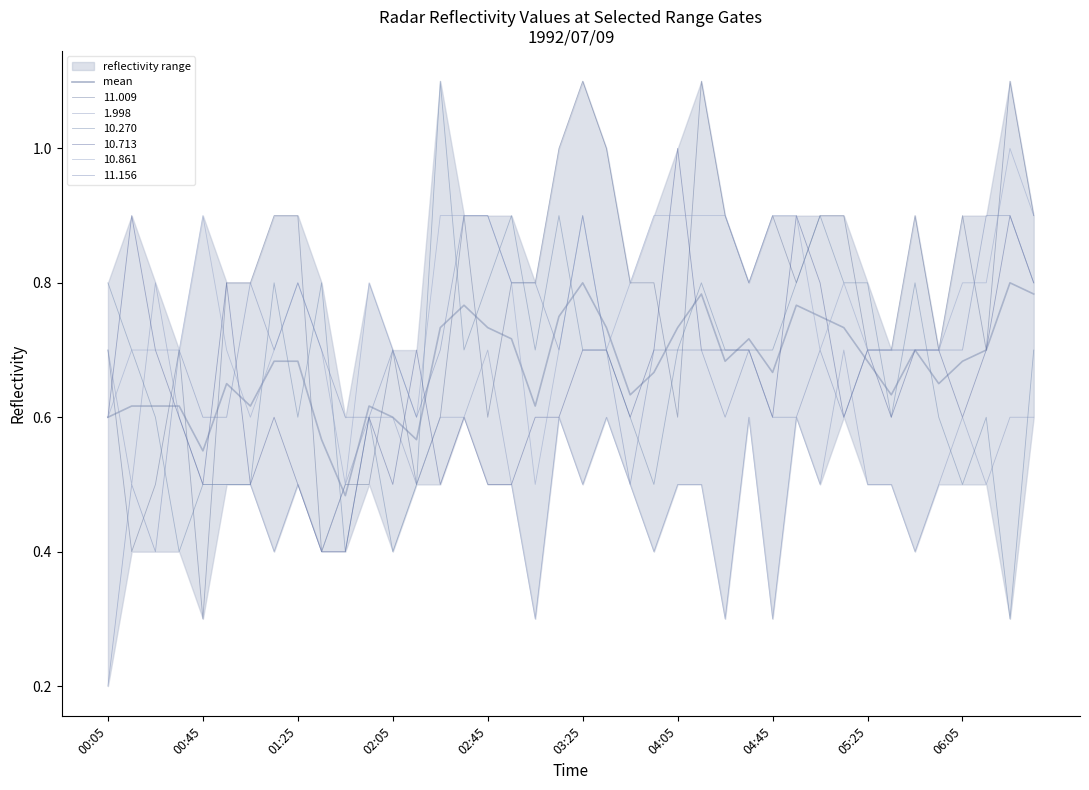

What is the value of the 19th point from the left?

0.6